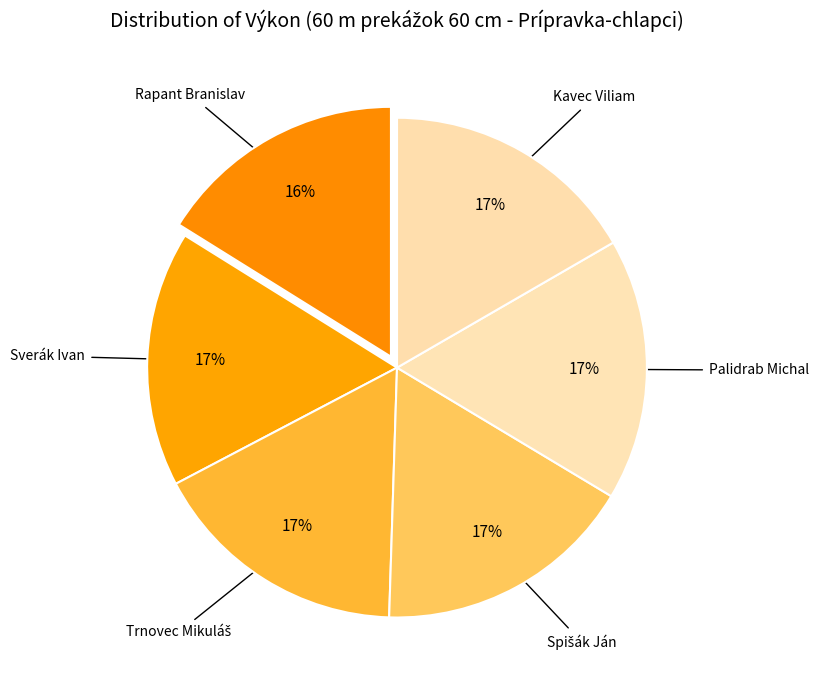

Which slice is the largest?

Palidrab Michal